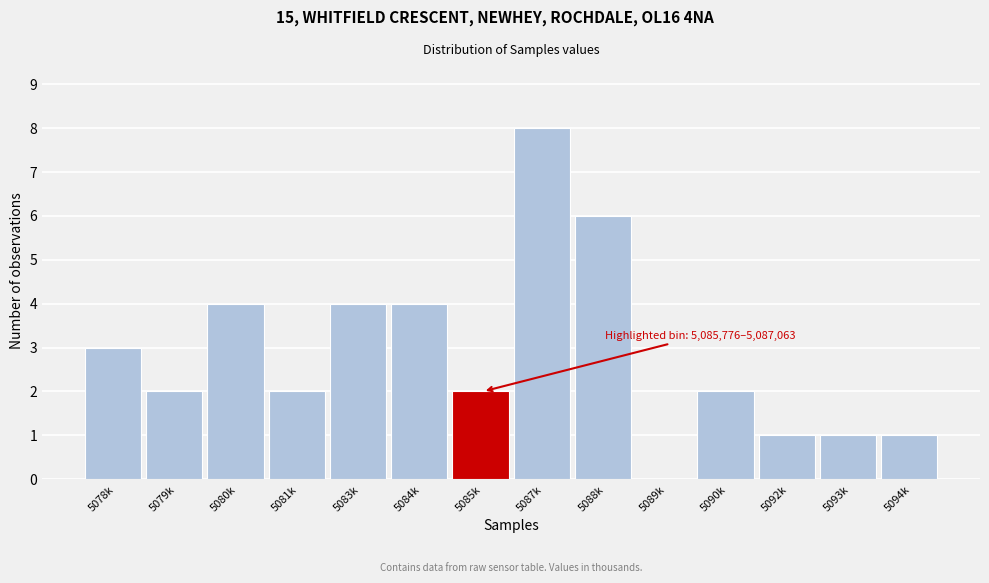

Reading left to right, extract all data points from this chart.

5078k=3	5079k=2	5080k=4	5081k=2	5083k=4	5084k=4	5085k=2	5087k=8	5088k=6	5089k=0	5090k=2	5092k=1	5093k=1	5094k=1